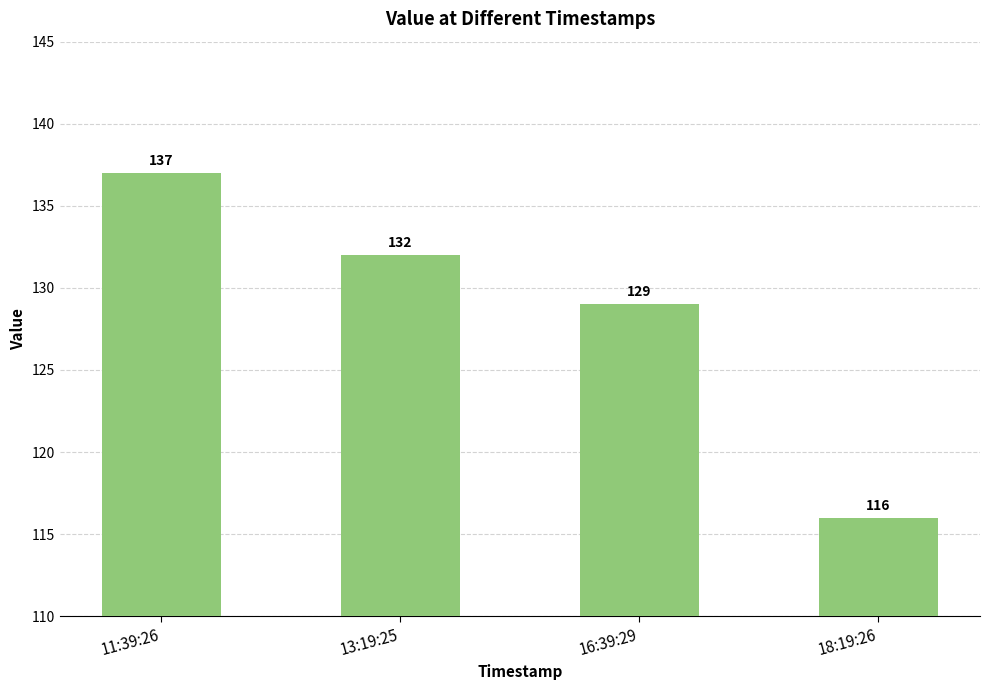

Approximately how many times larger is the value at 16:39:29 compared to 13:19:25?

1.0